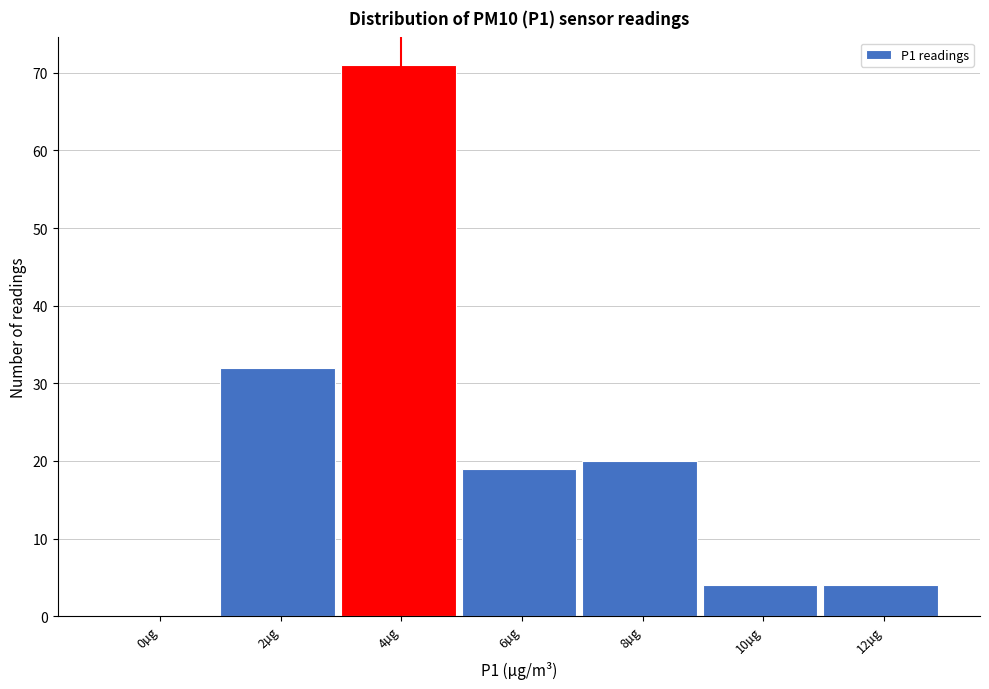

Reading left to right, what are all the values shown in this chart?

0µg=0	2µg=32	4µg=71	6µg=19	8µg=20	10µg=4	12µg=4